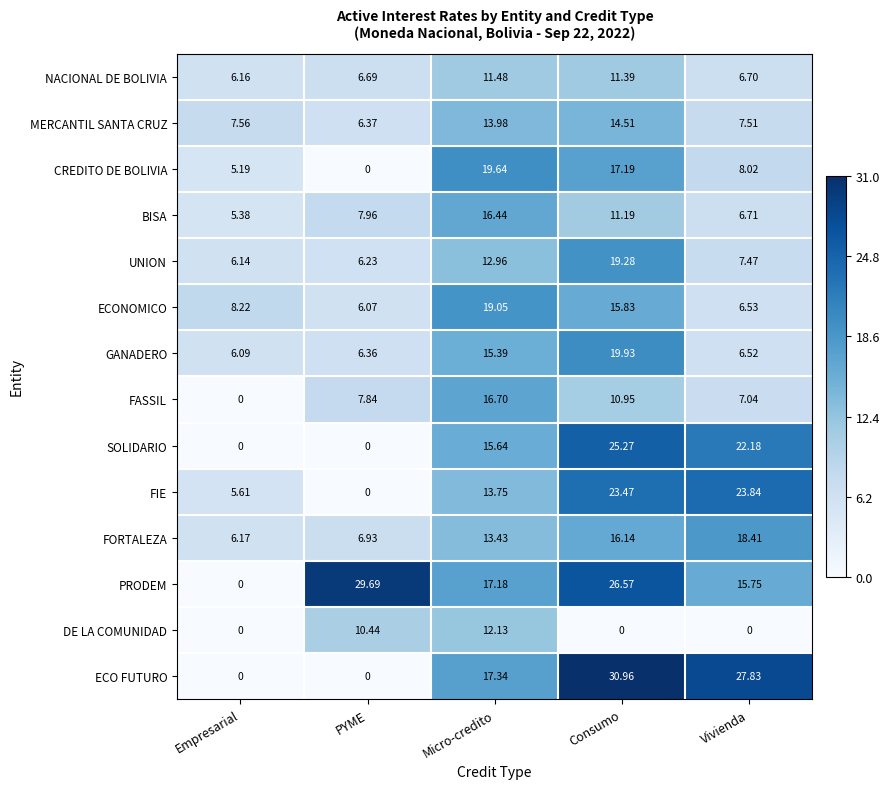

At which label is GANADERO closest to 13?

Micro-credito